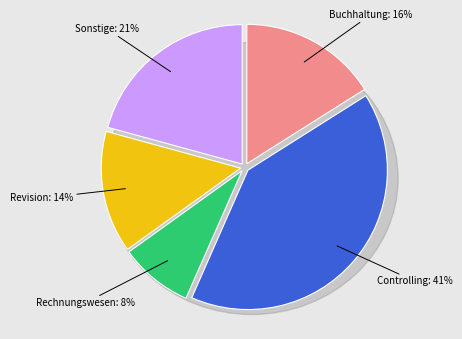

To the nearest percent, what portion does Revision represent?

14%